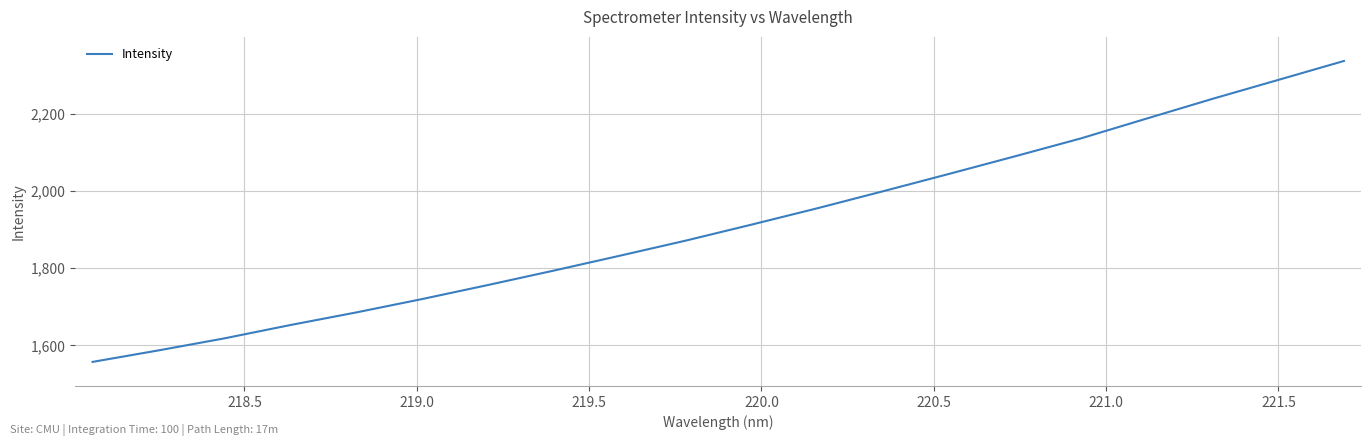

What is the difference between the maximum and minimum values?

779.6